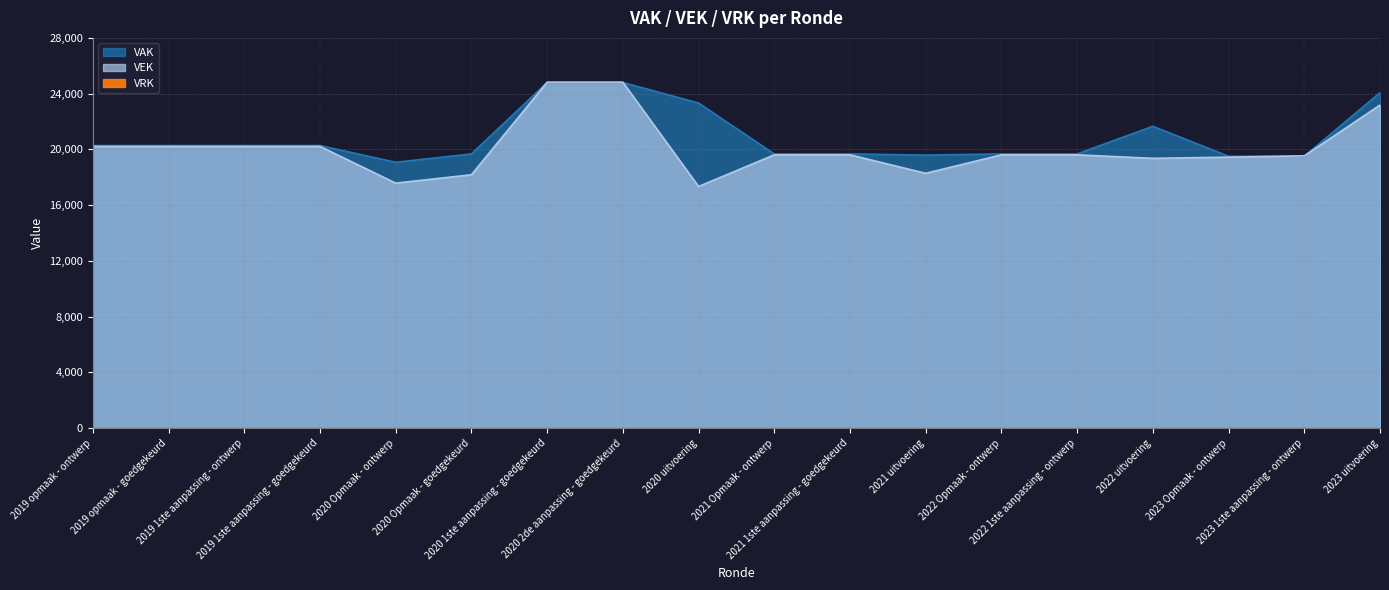

In VAK, how many points are higher than both neighbors (excluding endpoints)?

1